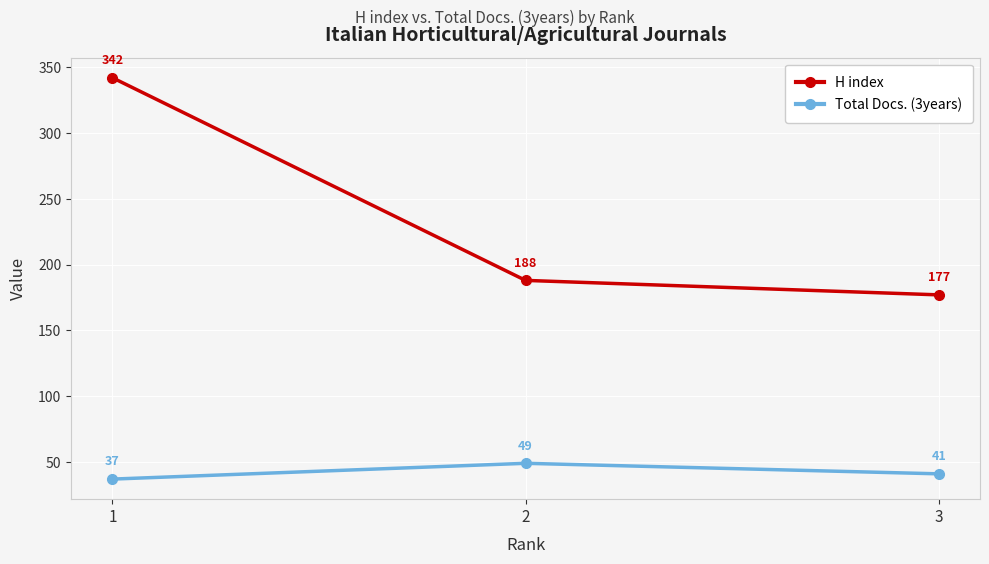

Which series has the widest spread of values?

H index